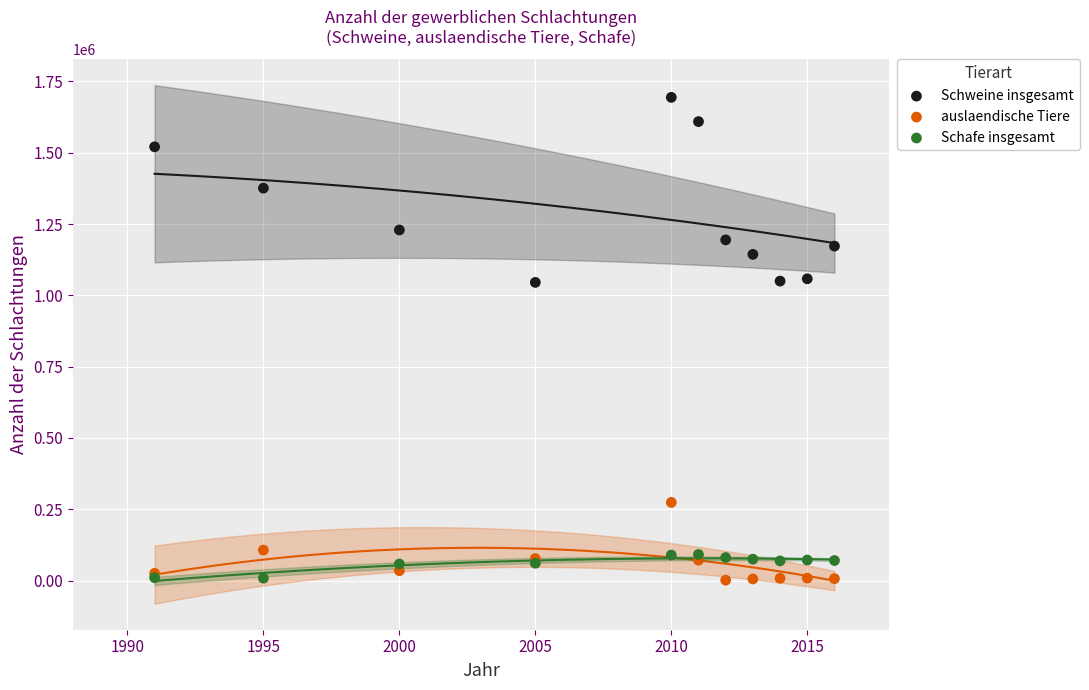

What are all the series names shown in the legend?

Schweine insgesamt, auslaendische Tiere, Schafe insgesamt